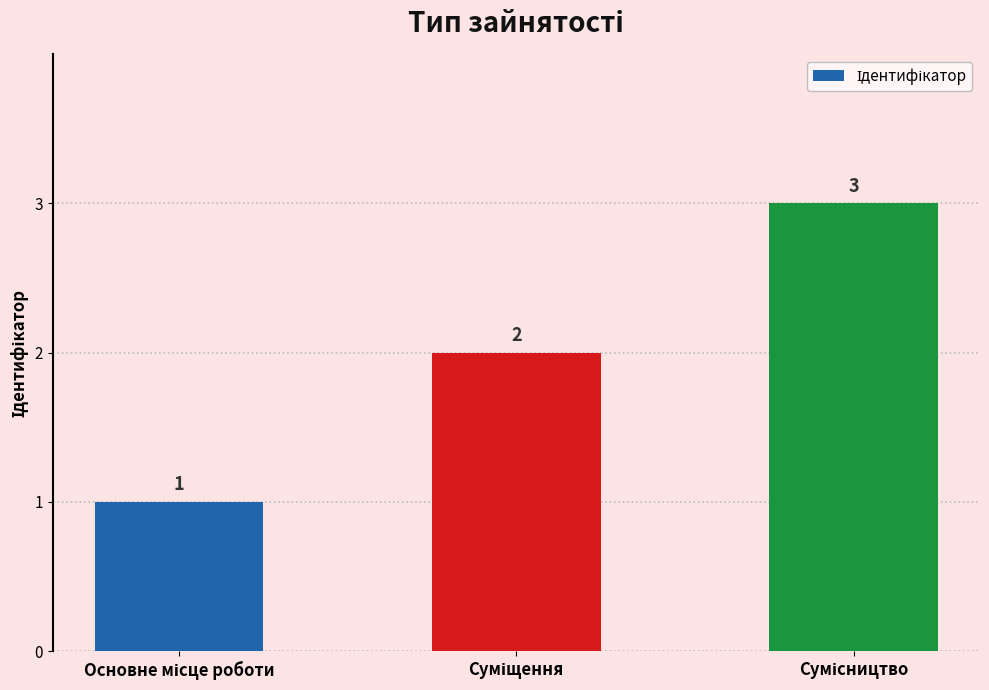

Reading left to right, extract all data points from this chart.

1	2	3